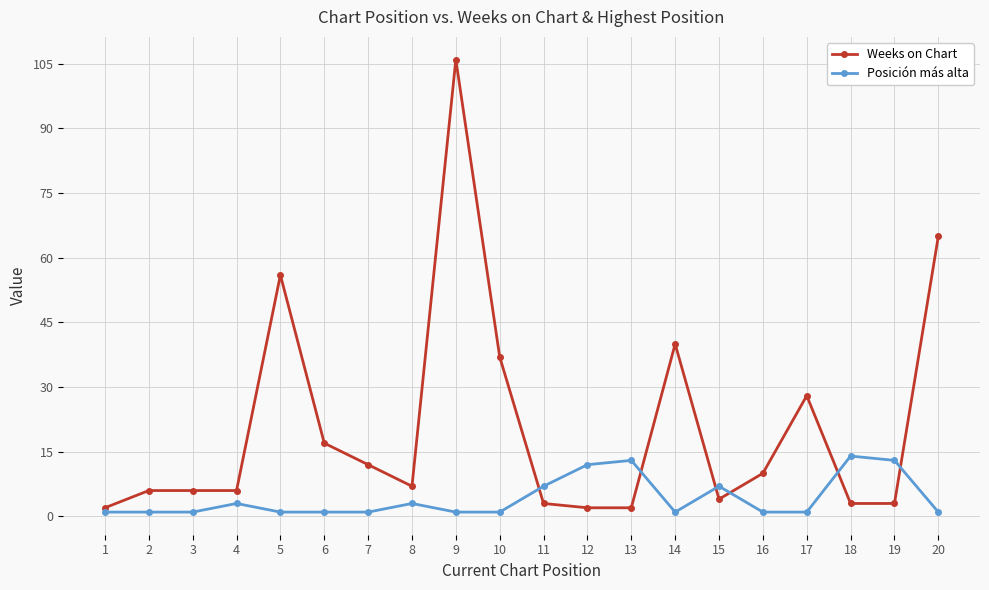

At which category is the sum across all series the highest?

9